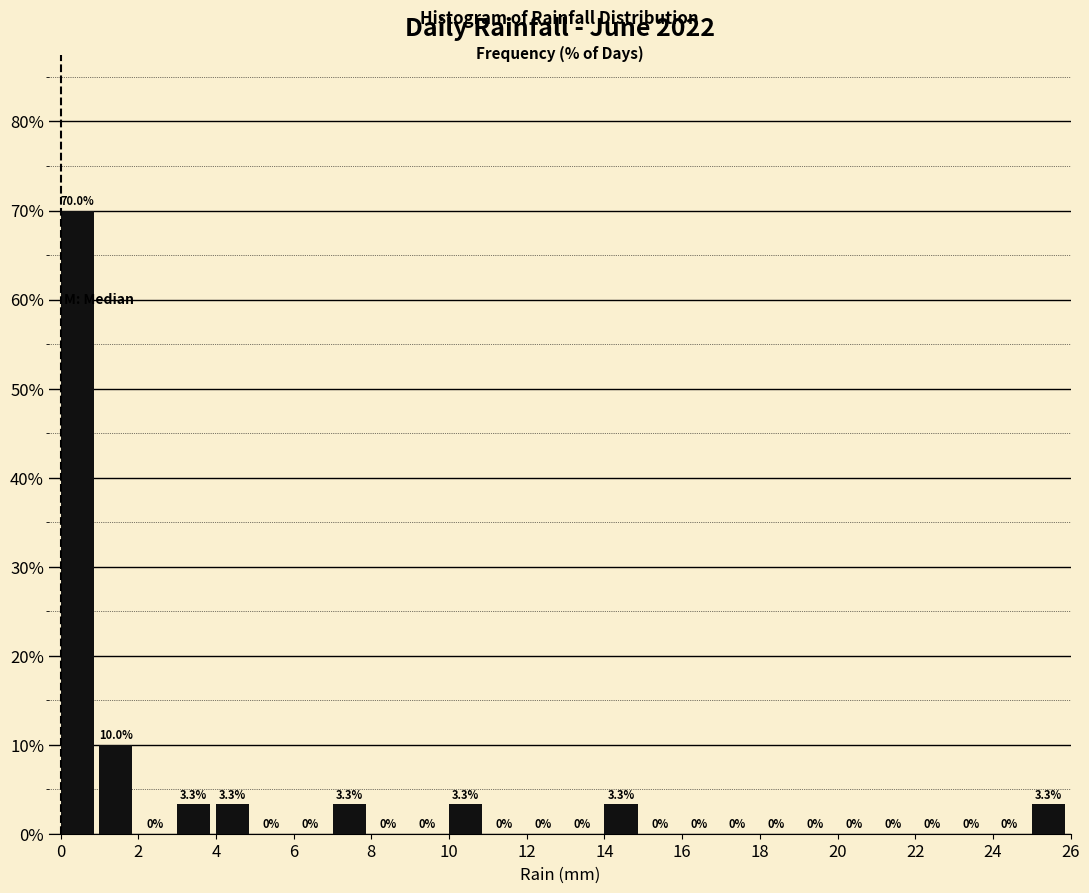

Reading left to right, list every bar in this chart as the range it spans on the x-axis followed by its height.

0 to 1: 70.0
1 to 2: 10.0
2 to 3: 0.0
3 to 4: 3.3
4 to 5: 3.3
5 to 6: 0.0
6 to 7: 0.0
7 to 8: 3.3
8 to 9: 0.0
9 to 10: 0.0
10 to 11: 3.3
11 to 12: 0.0
12 to 13: 0.0
13 to 14: 0.0
14 to 15: 3.3
15 to 16: 0.0
16 to 17: 0.0
17 to 18: 0.0
18 to 19: 0.0
19 to 20: 0.0
20 to 21: 0.0
21 to 22: 0.0
22 to 23: 0.0
23 to 24: 0.0
24 to 25: 0.0
25 to 26: 3.3